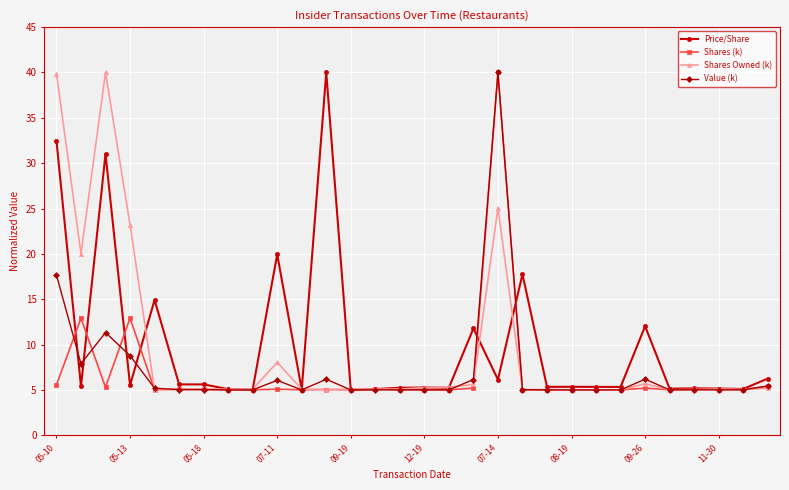

At how many categories does at least one series exceed 17?

8